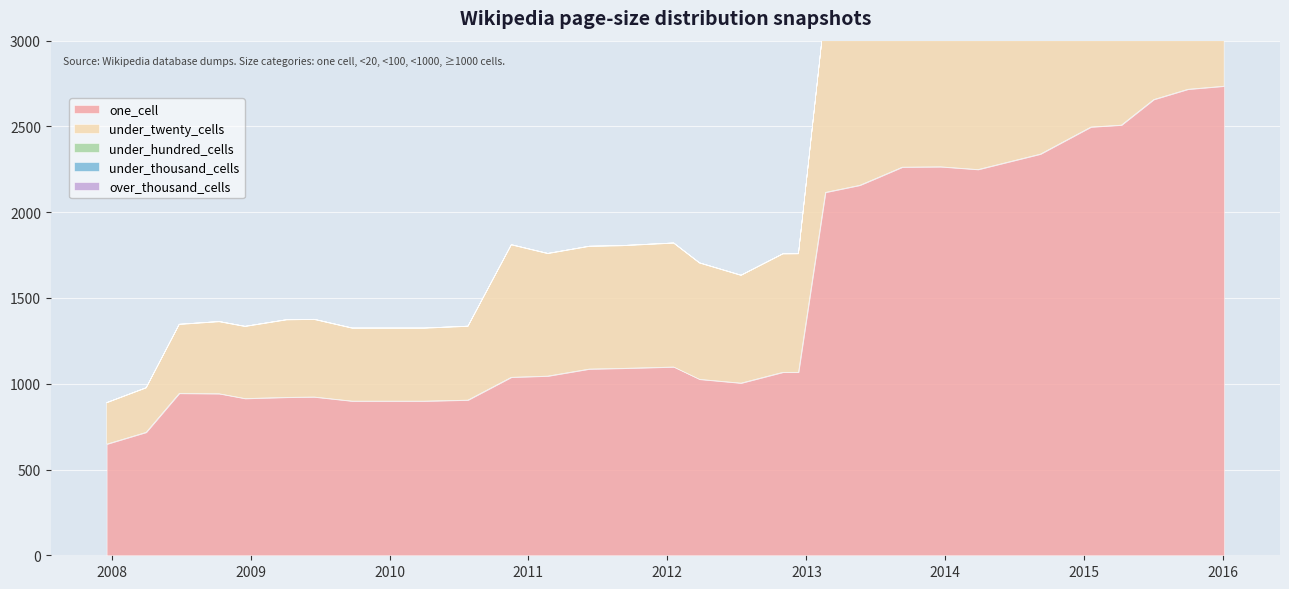

List the series in order of their peak value, lowest first.

under_thousand_cells, over_thousand_cells, under_hundred_cells, under_twenty_cells, one_cell